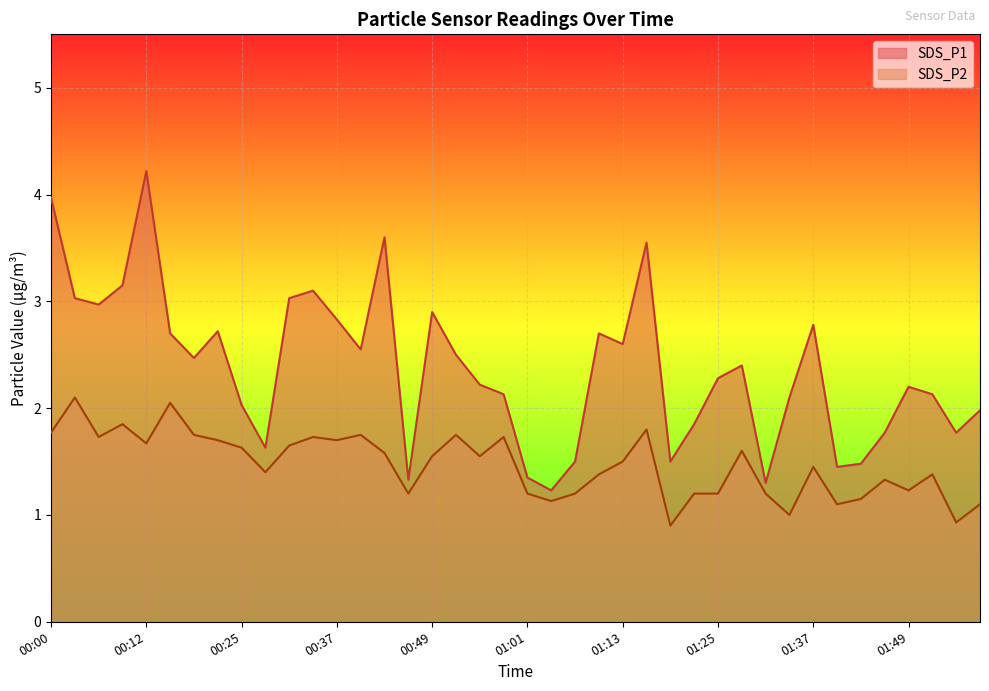

Which series has the largest total across all categories?

SDS_P1